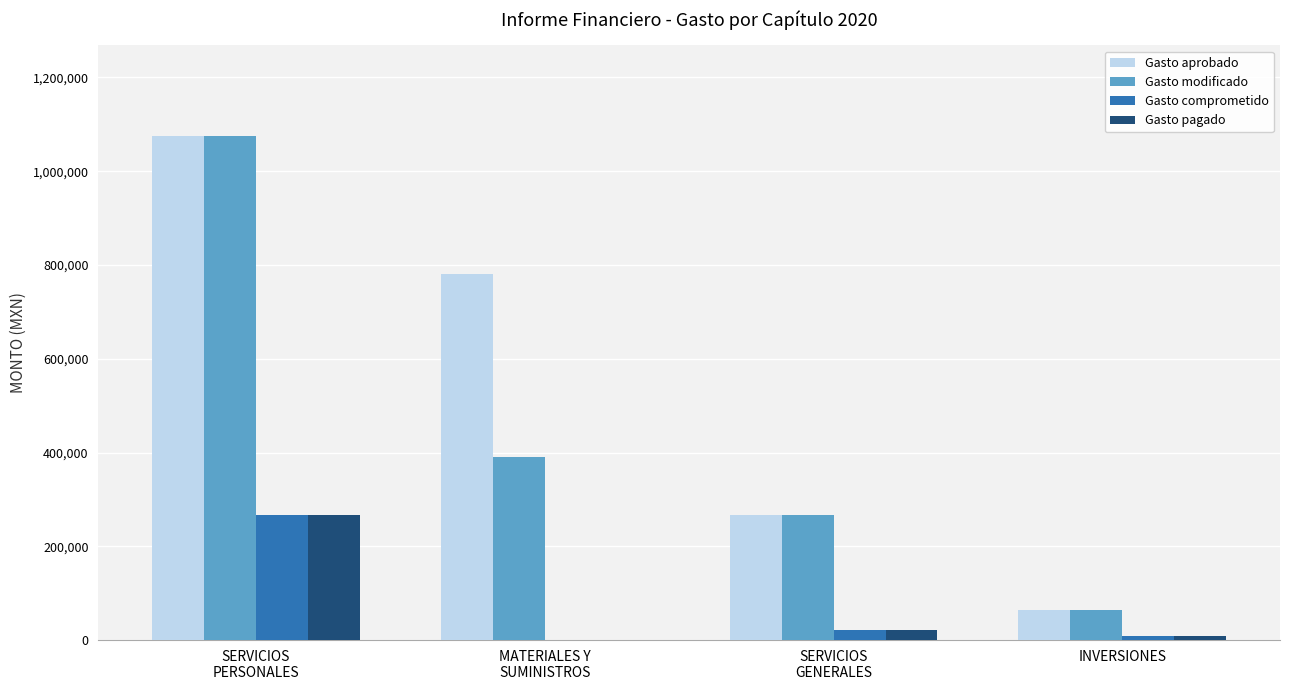

What is the approximate value of Gasto aprobado at MATERIALES Y
SUMINISTROS?

780000.0